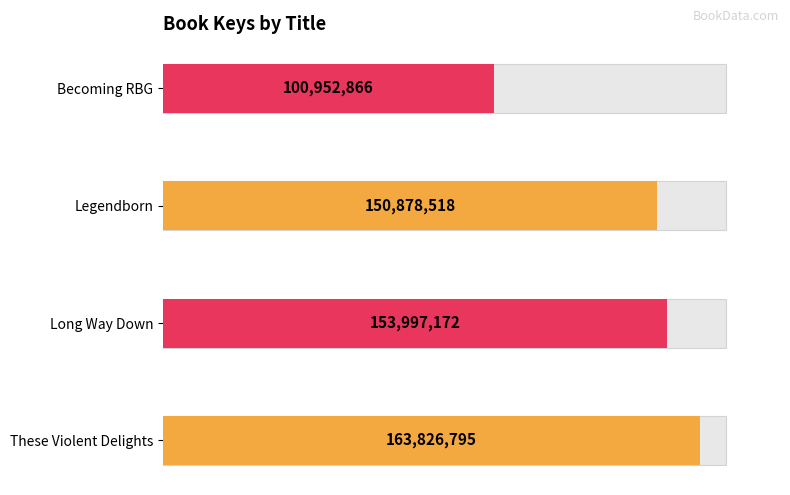

Read the value at Long Way Down.

153997172